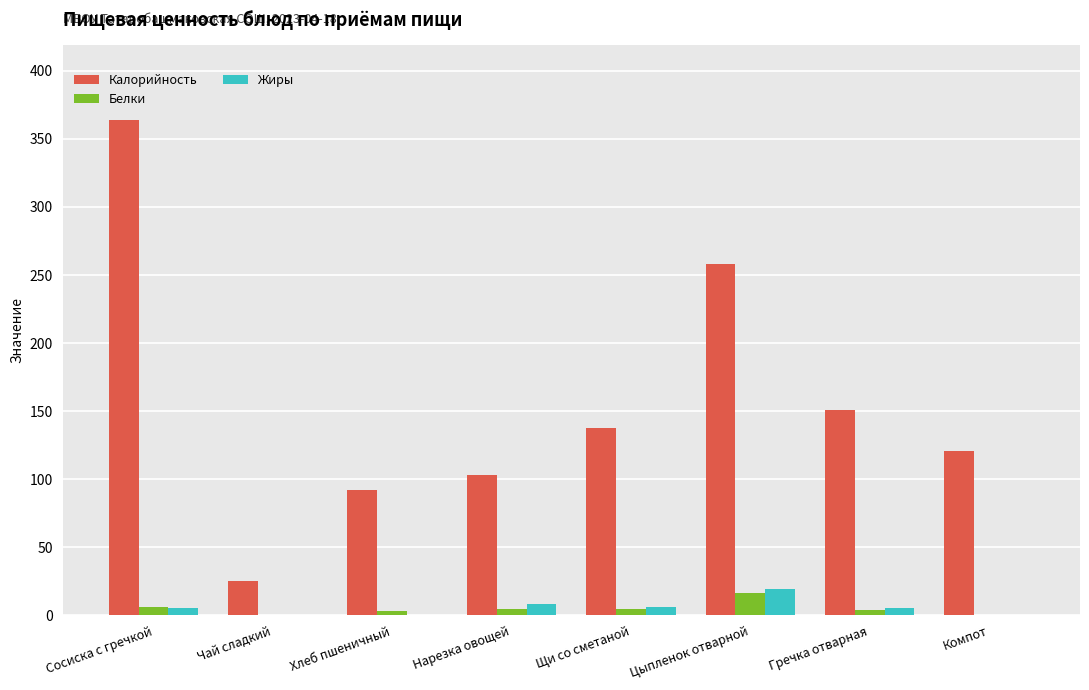

What is the average value of the Калорийность series?

156.5